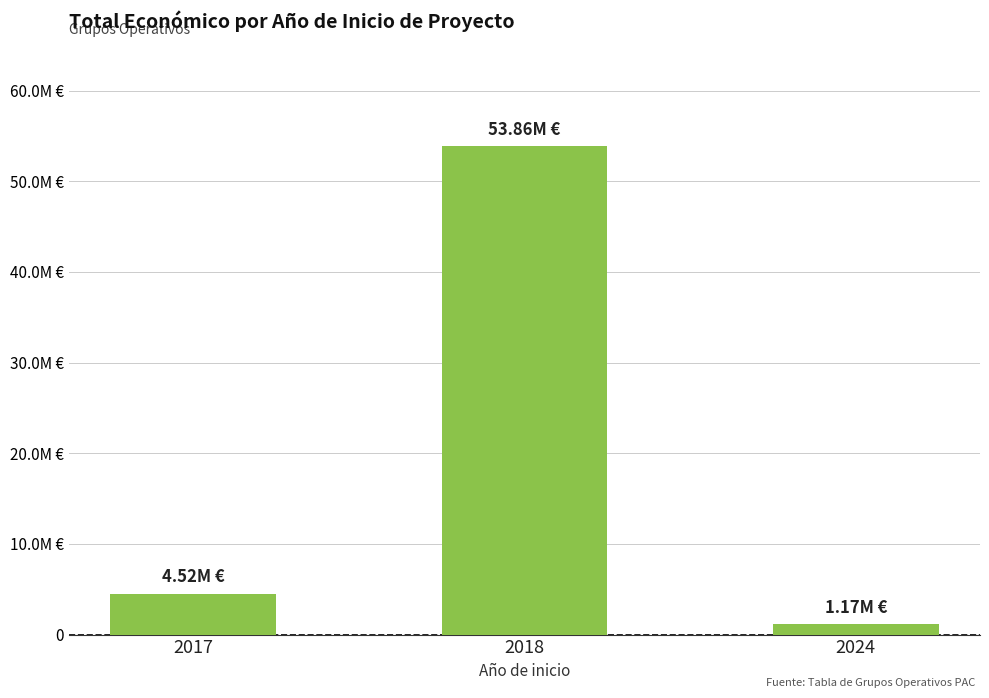

Reading left to right, what are all the values shown in this chart?

4520649	53860878	1167871